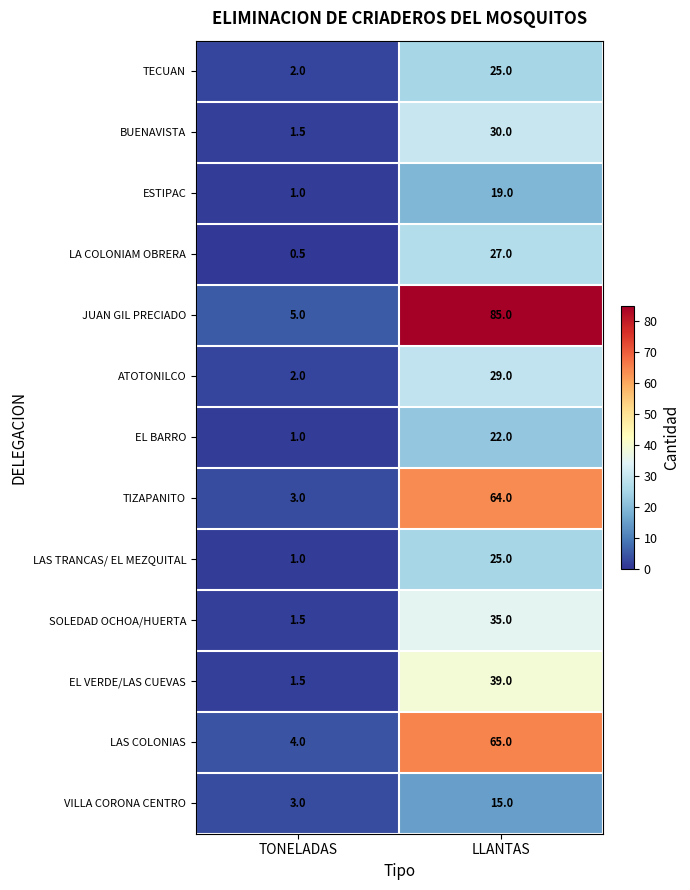

What is the sum of all TECUAN values?

27.0